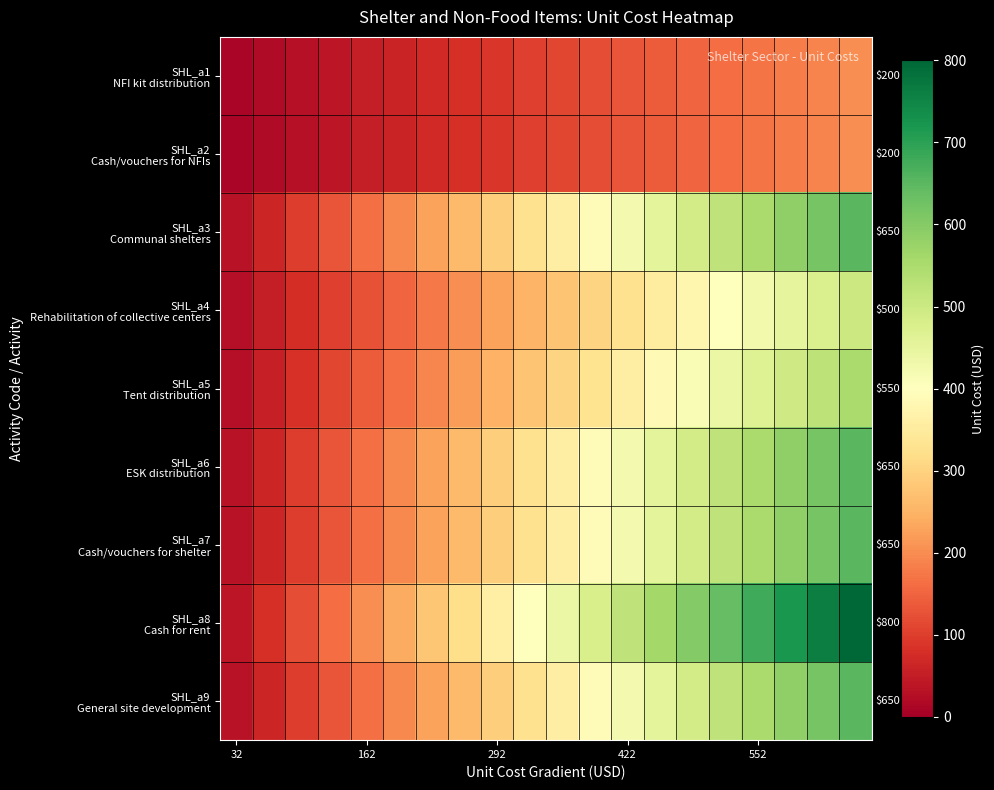

Which series has the largest range (max minus min)?

SHL_a8 Cash for rent